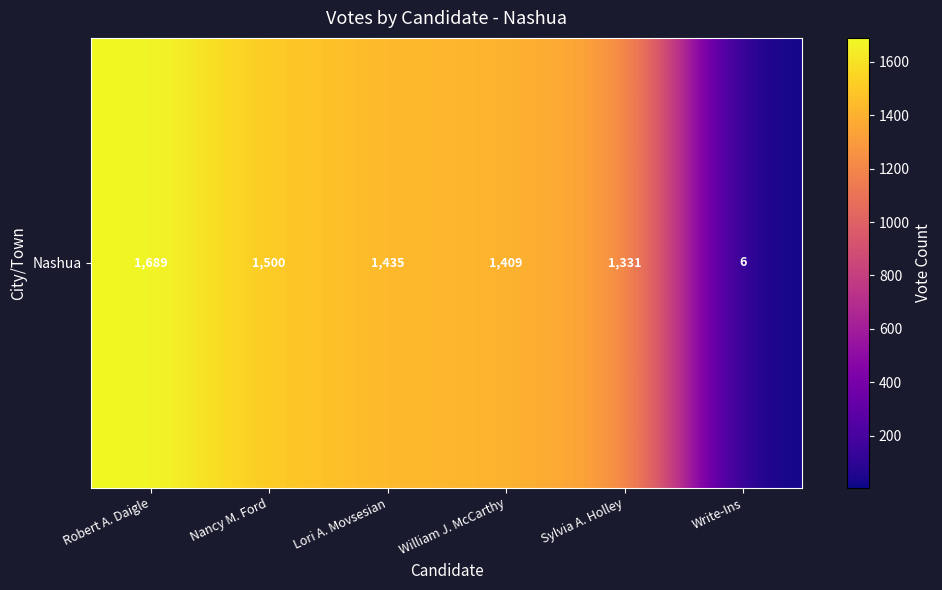

Reading left to right, what are all the values shown in this chart?

Robert A. Daigle=1689	Nancy M. Ford=1500	Lori A. Movsesian=1435	William J. McCarthy=1409	Sylvia A. Holley=1331	Write-Ins=6